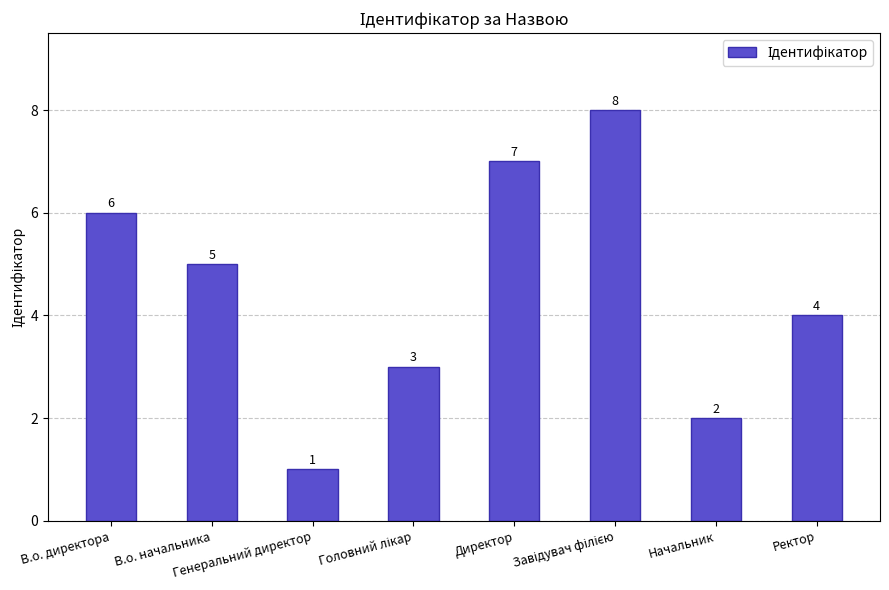

Is it true that the value at Начальник is 2?

True